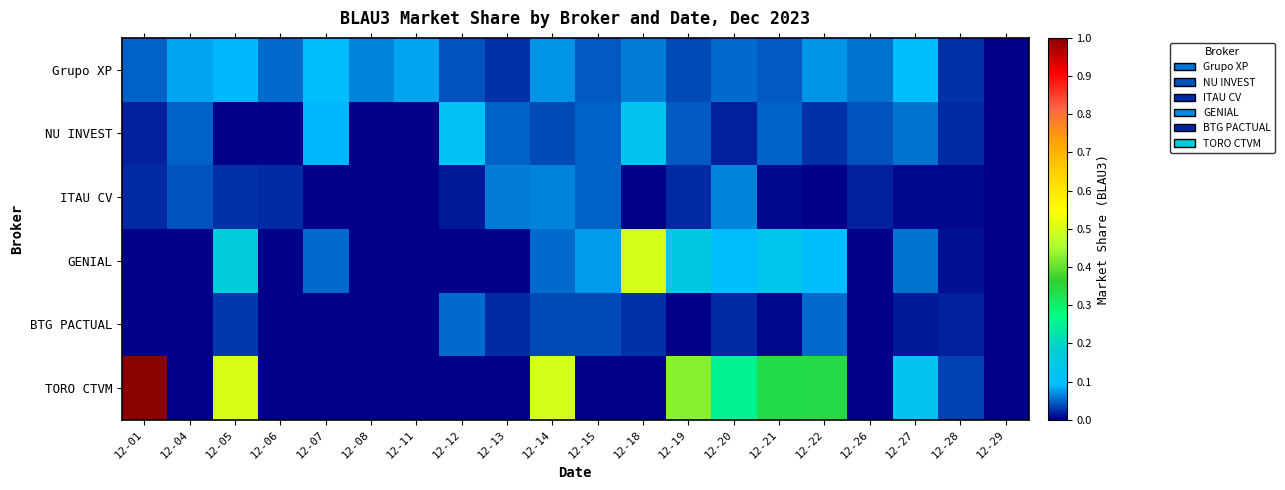

What is the greatest value displayed?

1.0